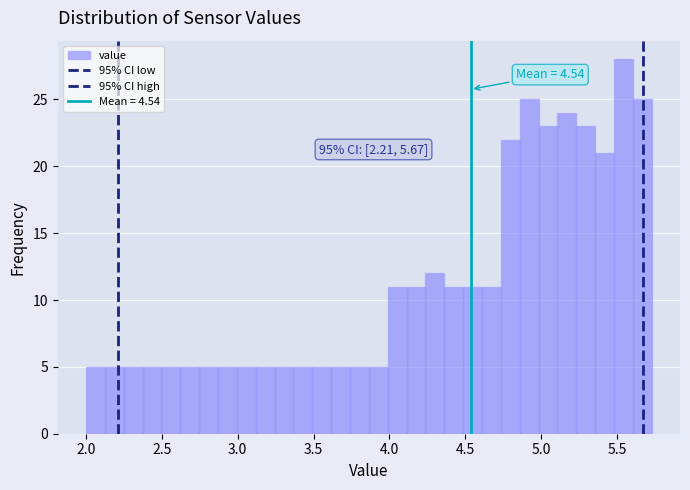

Read against the x-axis, roughly where is the centre of the tallest bar?

5.55